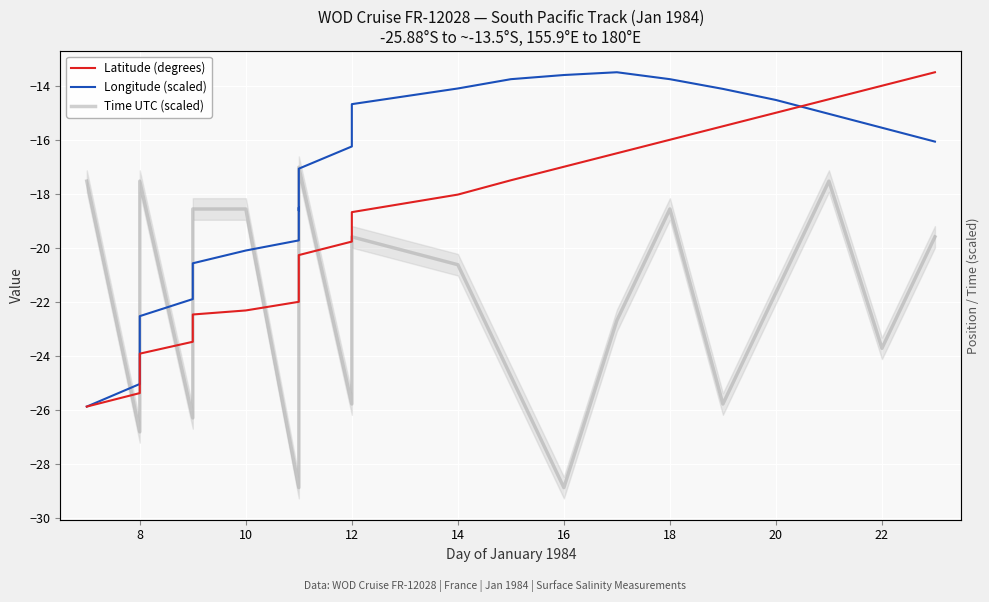

What is the value of the Latitude (degrees) point at the 28th from the left?

-14.0